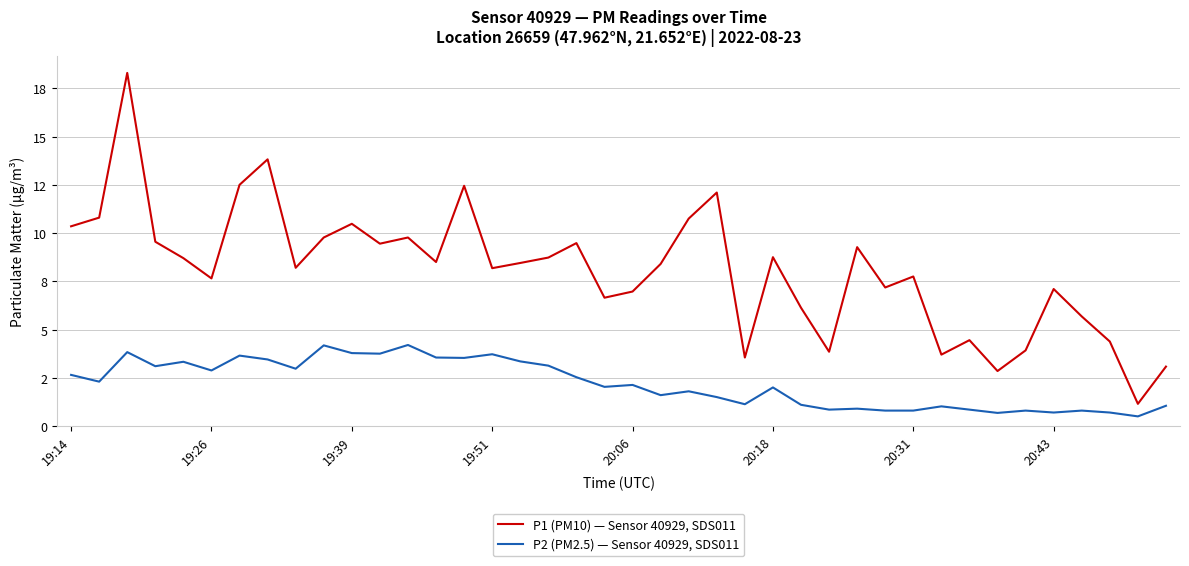

Reading left to right, extract all data points from this chart.

P1 (PM10) — Sensor 40929, SDS011: 10.3	10.8	18.3	9.6	8.7	7.7	12.5	13.8	8.2	9.8	10.5	9.4	9.8	8.5	12.4	8.2	8.4	8.7	9.5	6.7	7.0	8.4	10.8	12.1	3.5	8.8	6.1	3.9	9.3	7.2	7.8	3.7	4.5	2.9	3.9	7.1	5.7	4.4	1.1	3.1
P2 (PM2.5) — Sensor 40929, SDS011: 2.6	2.3	3.8	3.1	3.3	2.9	3.6	3.5	3.0	4.2	3.8	3.8	4.2	3.5	3.5	3.7	3.4	3.1	2.5	2.0	2.1	1.6	1.8	1.5	1.1	2.0	1.1	0.8	0.9	0.8	0.8	1.0	0.8	0.7	0.8	0.7	0.8	0.7	0.5	1.1